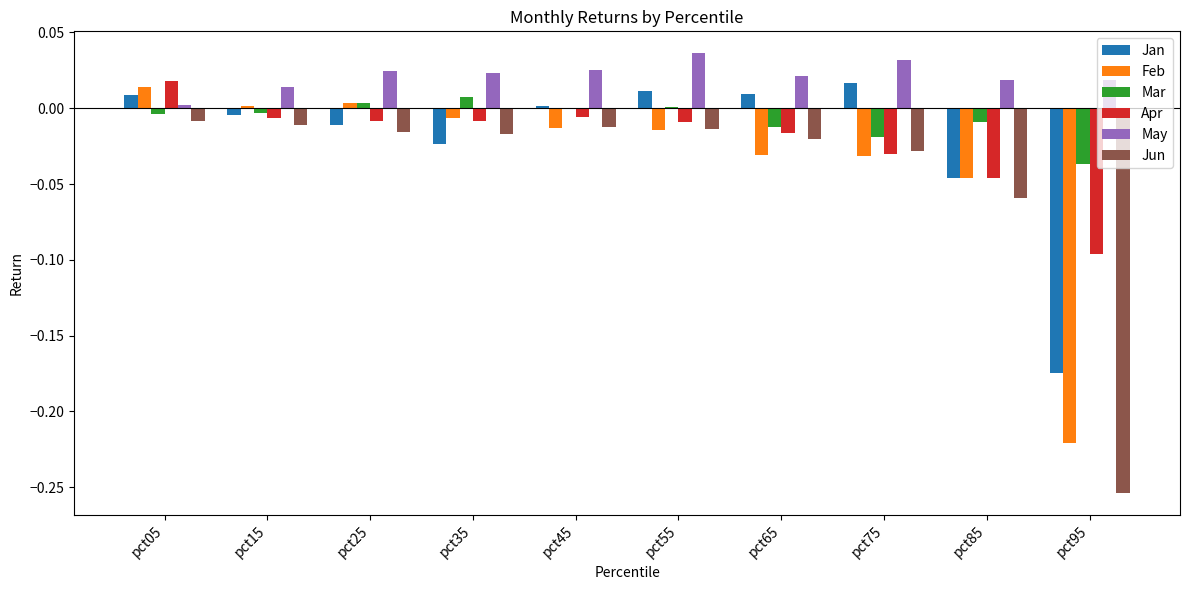

At which label does Feb reach its peak?

pct05